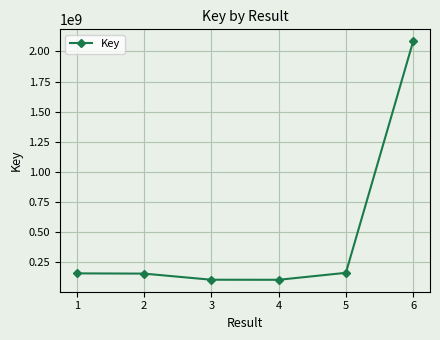

Approximately how many times larger is the value at 3 compared to 2?

0.7